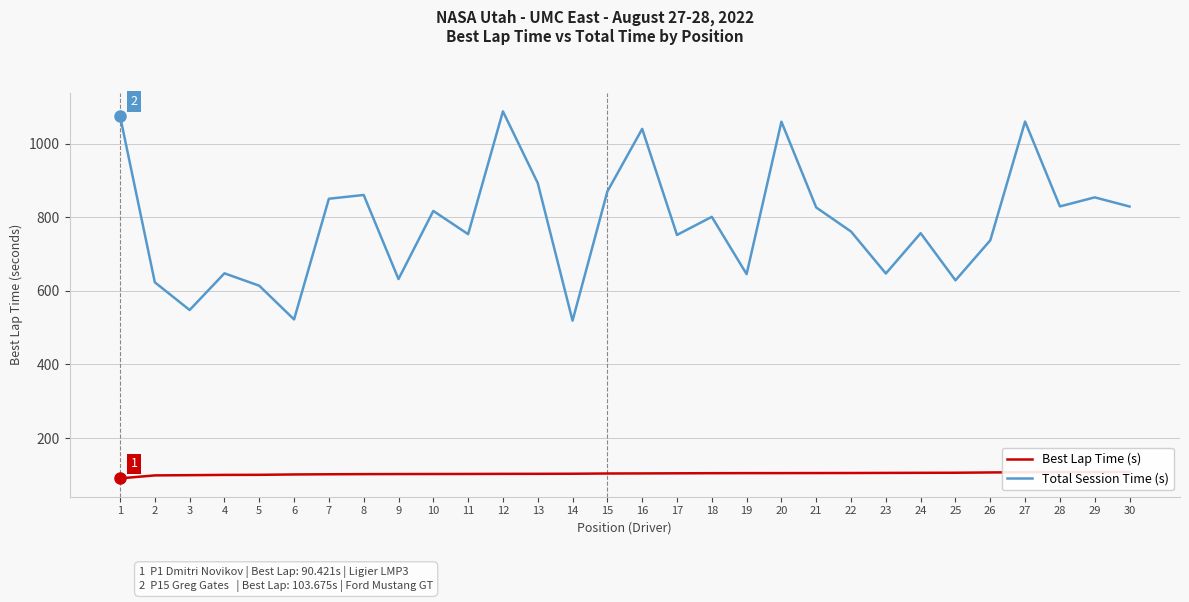

How many values in the Best Lap Time (s) series exceed 103?

16